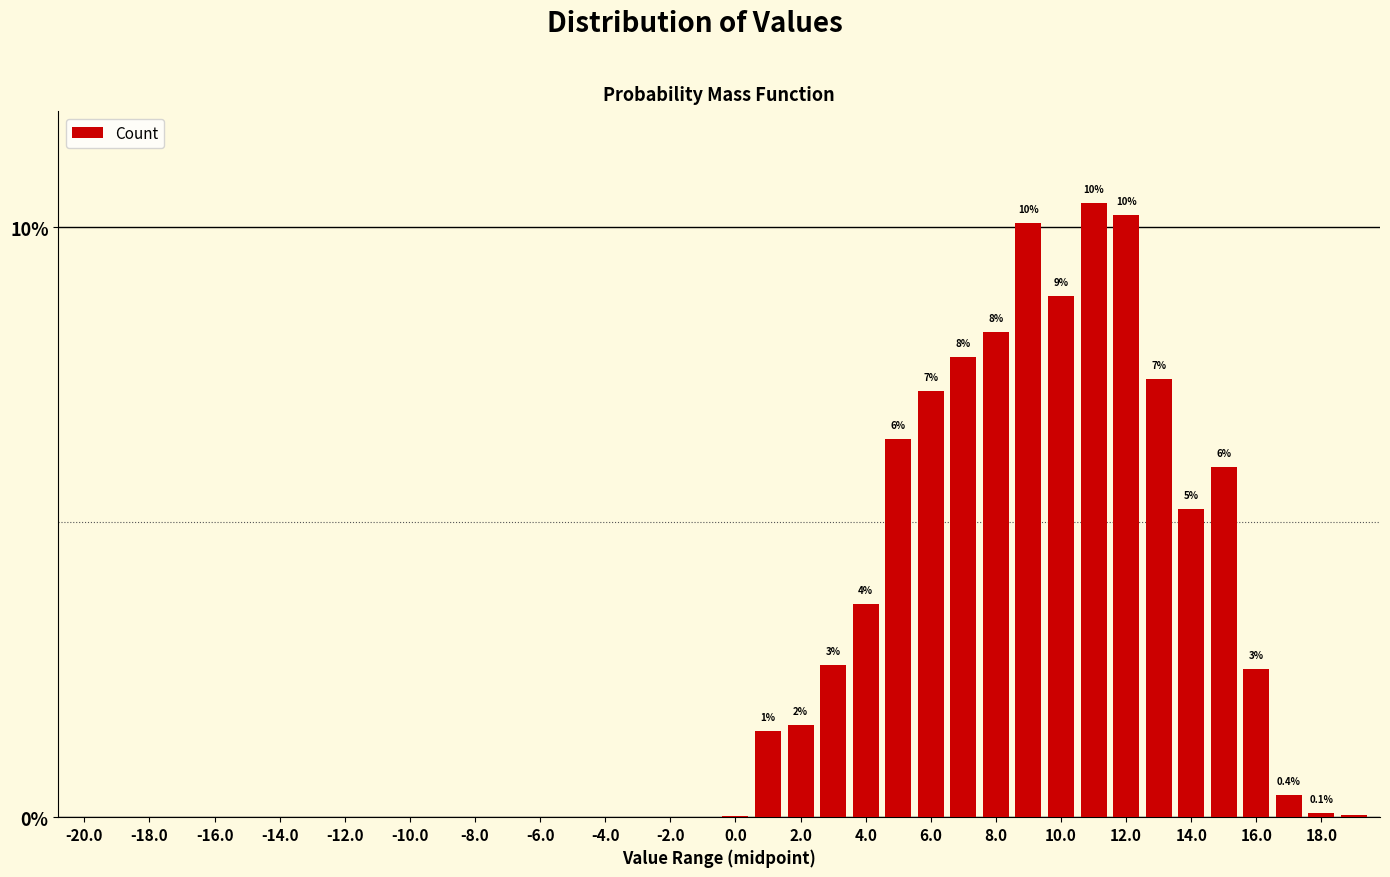

What is the maximum value shown in the chart?

10.4